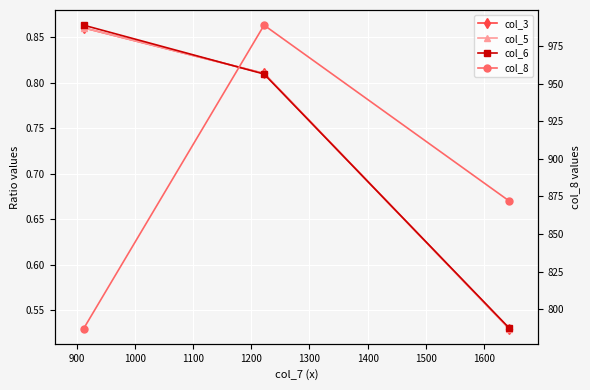

List the series in order of their peak value, lowest first.

col_3, col_5, col_6, col_8